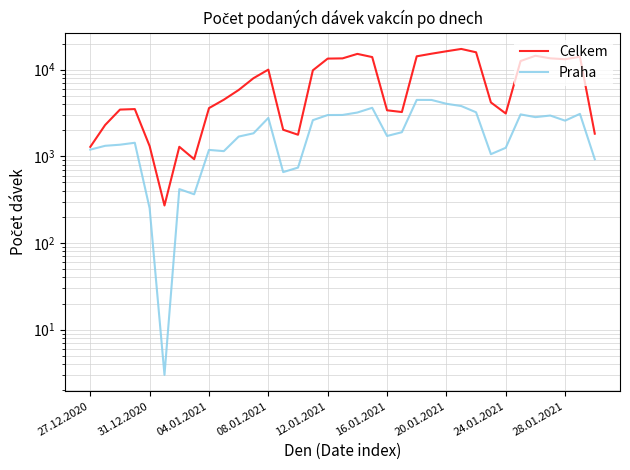

What is the value of the Praha point at the 29th from the left?

1256